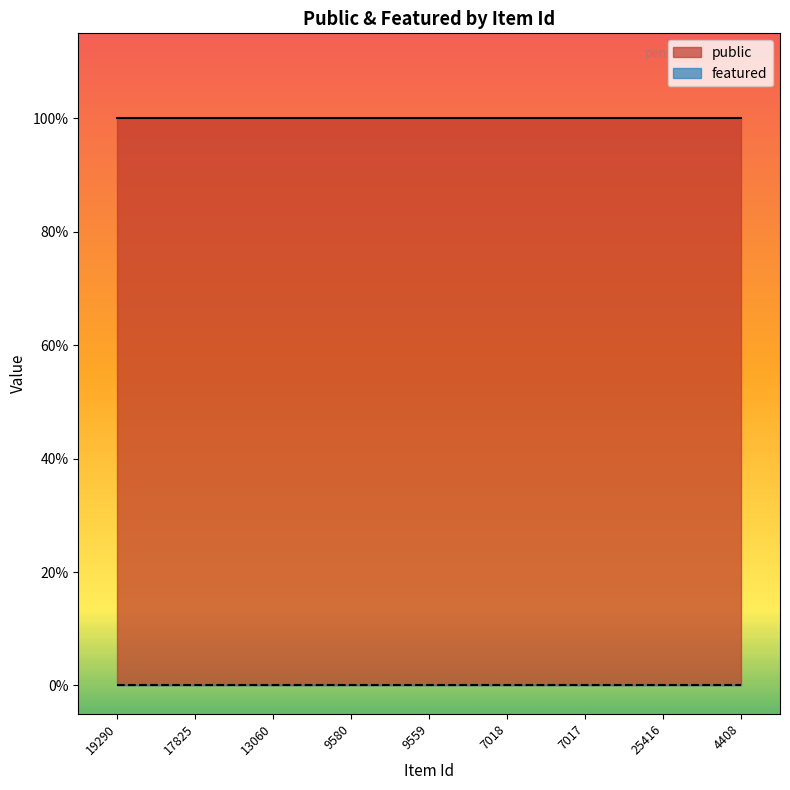

Reading left to right, transcribe all the data shown in this chart.

public: 19290=1	17825=1	13060=1	9580=1	9559=1	7018=1	7017=1	25416=1	4408=1
featured: 19290=0	17825=0	13060=0	9580=0	9559=0	7018=0	7017=0	25416=0	4408=0